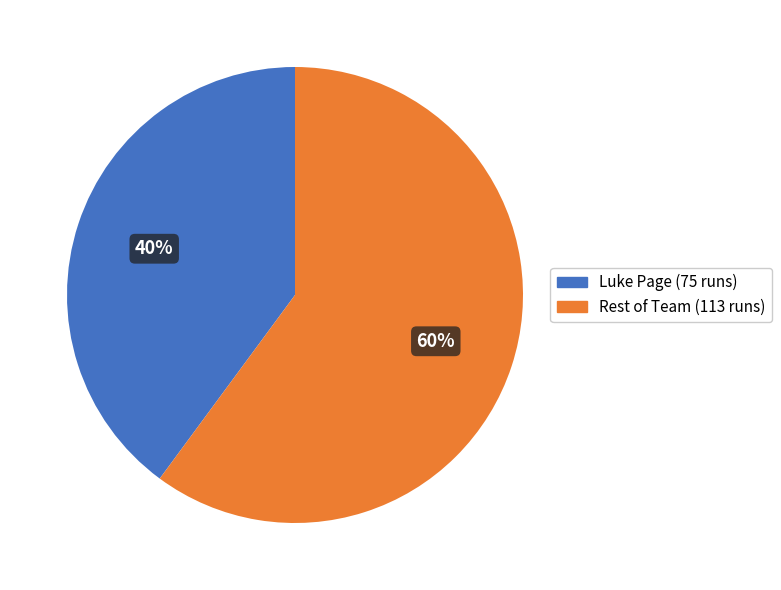

Does any single category account for the majority?

Yes